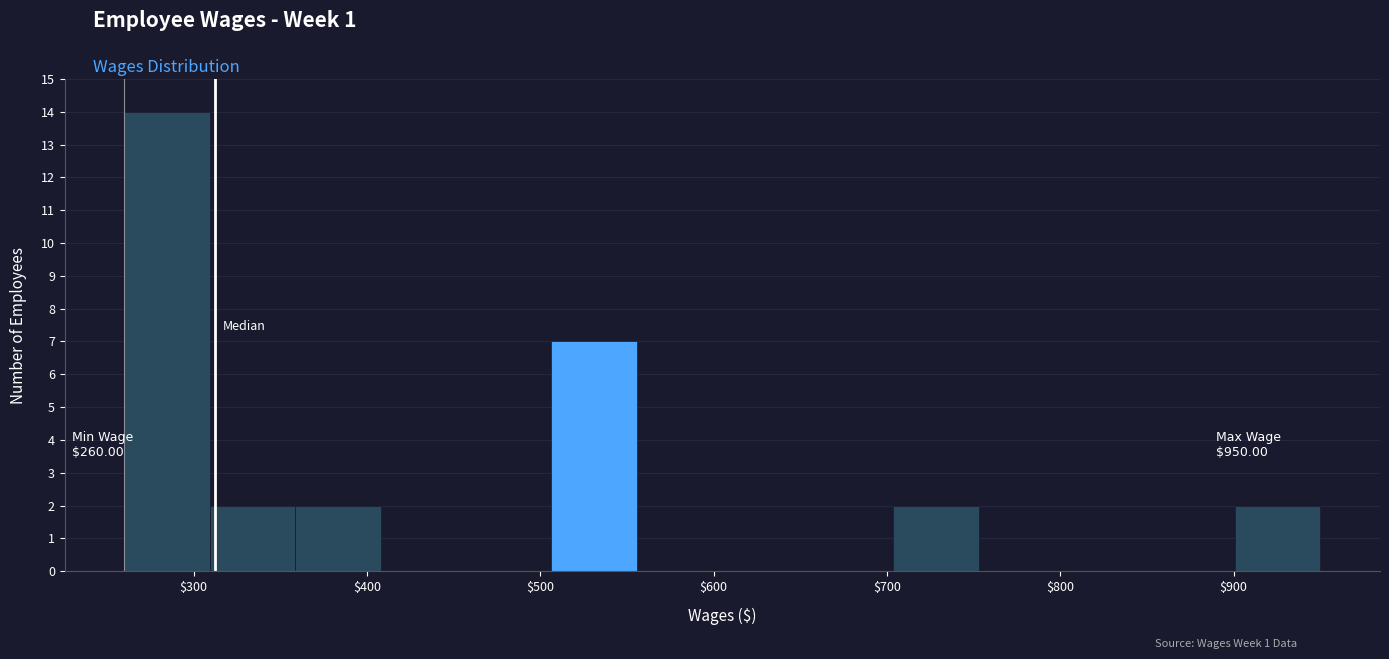

Which range on the x-axis has the tallest bar?

260 to 310